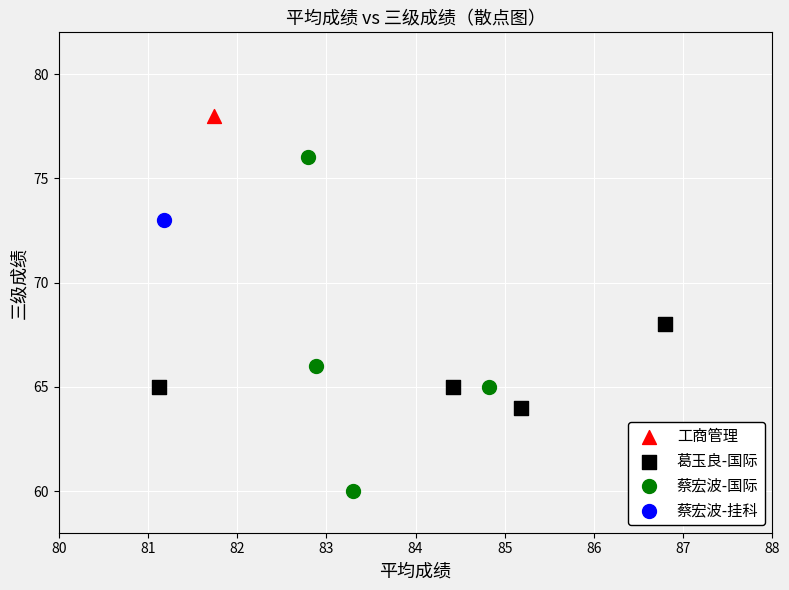

What are all the series names shown in the legend?

工商管理, 葛玉良-国际, 蔡宏波-国际, 蔡宏波-挂科